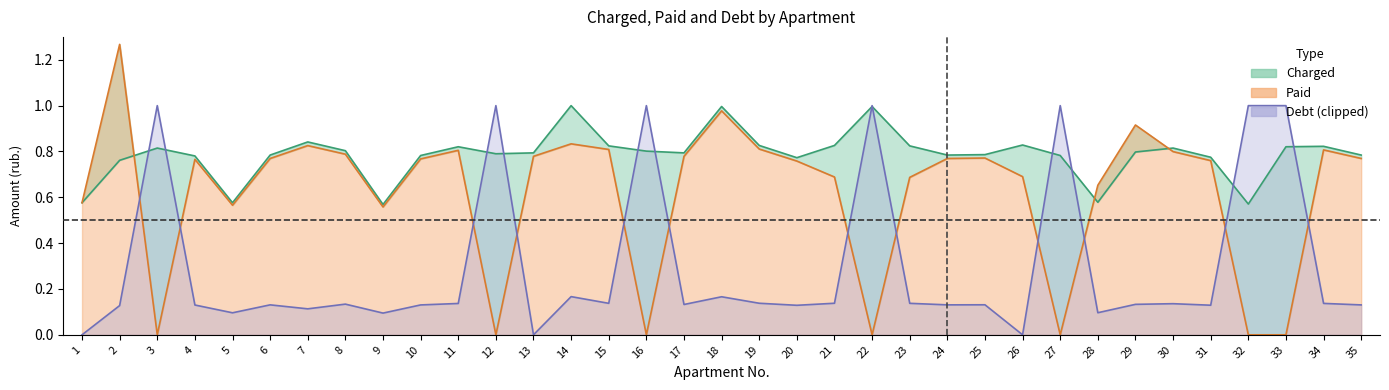

The value of paid at 15 is 0.2. True or false?

False